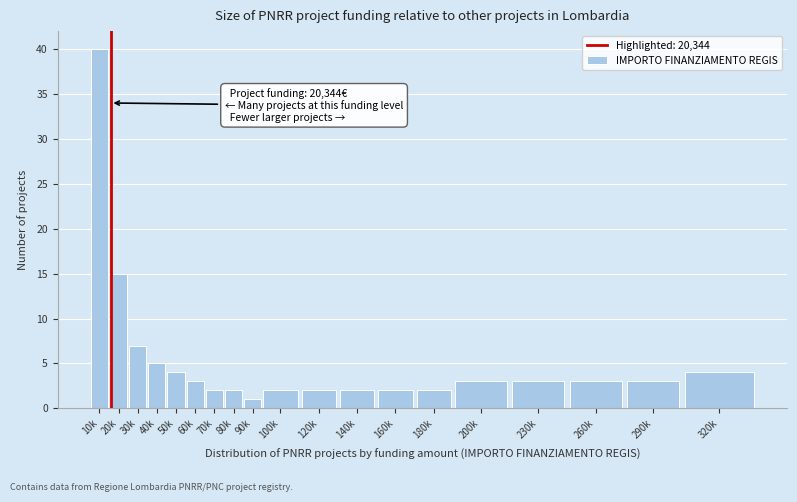

Reading left to right, transcribe all the data shown in this chart.

10k=40	20k=15	30k=7	40k=5	50k=4	60k=3	70k=2	80k=2	90k=1	100k=2	120k=2	140k=2	160k=2	180k=2	200k=3	230k=3	260k=3	290k=3	320k=4